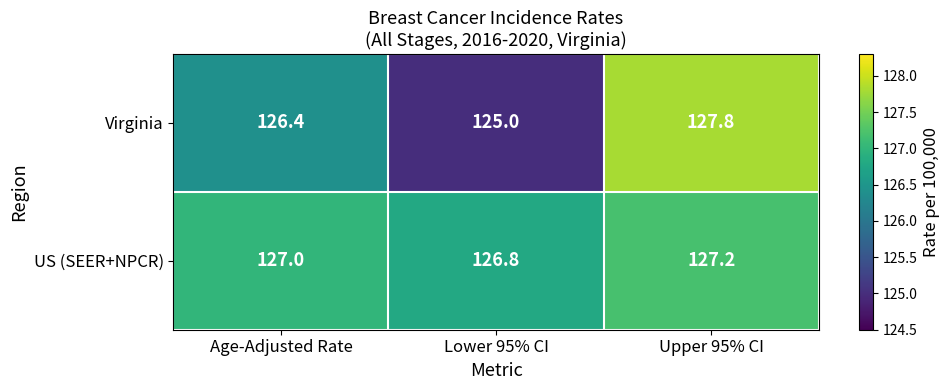

What is the difference between the highest and lowest values at Lower 95% CI?

1.8